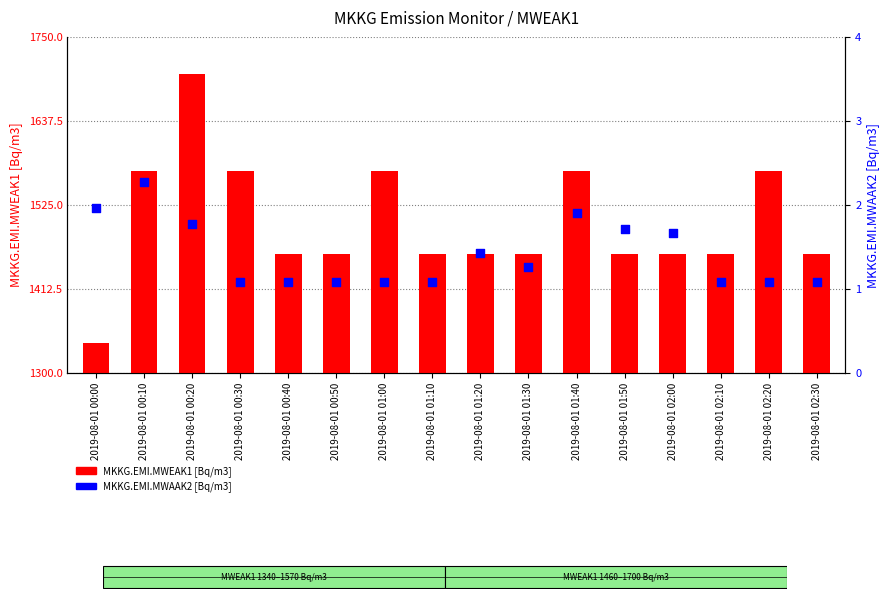

At which category is the sum across all series the highest?

2019-08-01 00:20